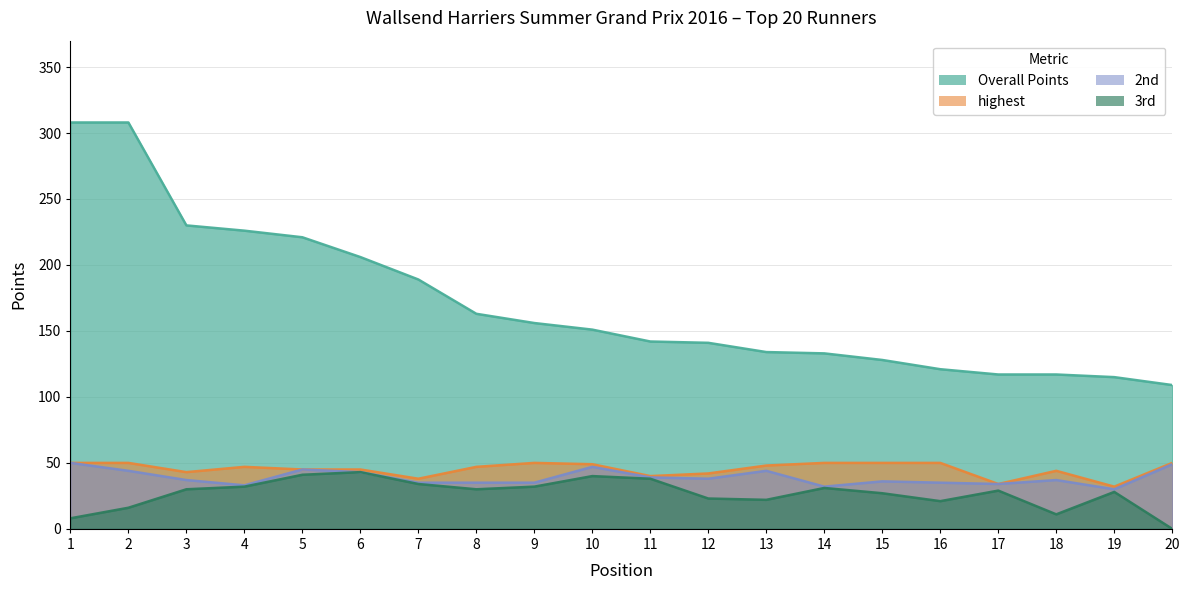

Rank the series at 20 from highest to lowest value.

Overall Points, highest, 2nd, 3rd